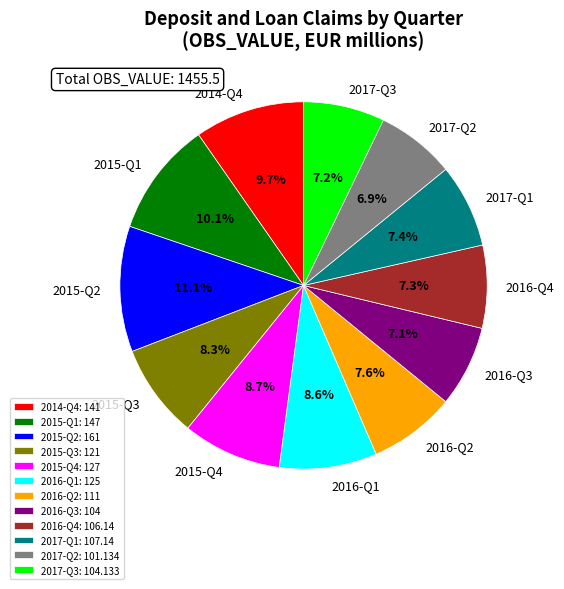

Is there a majority slice in this chart?

No